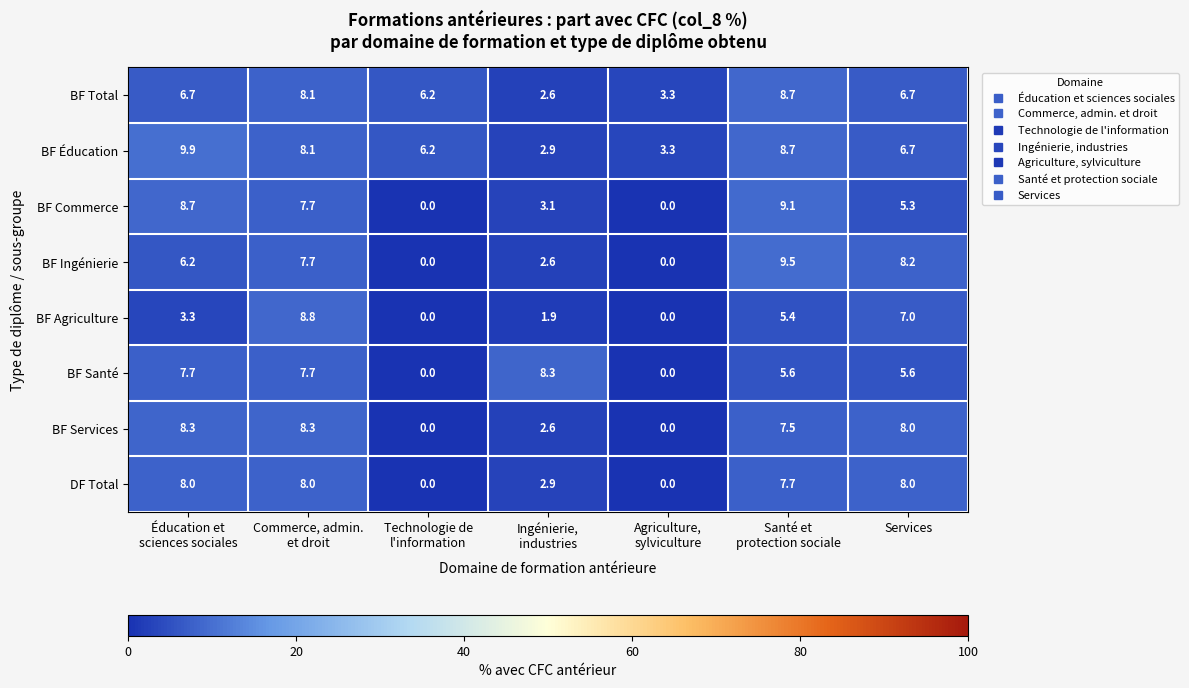

What is the total value across all series at Santé et
protection sociale?

62.2